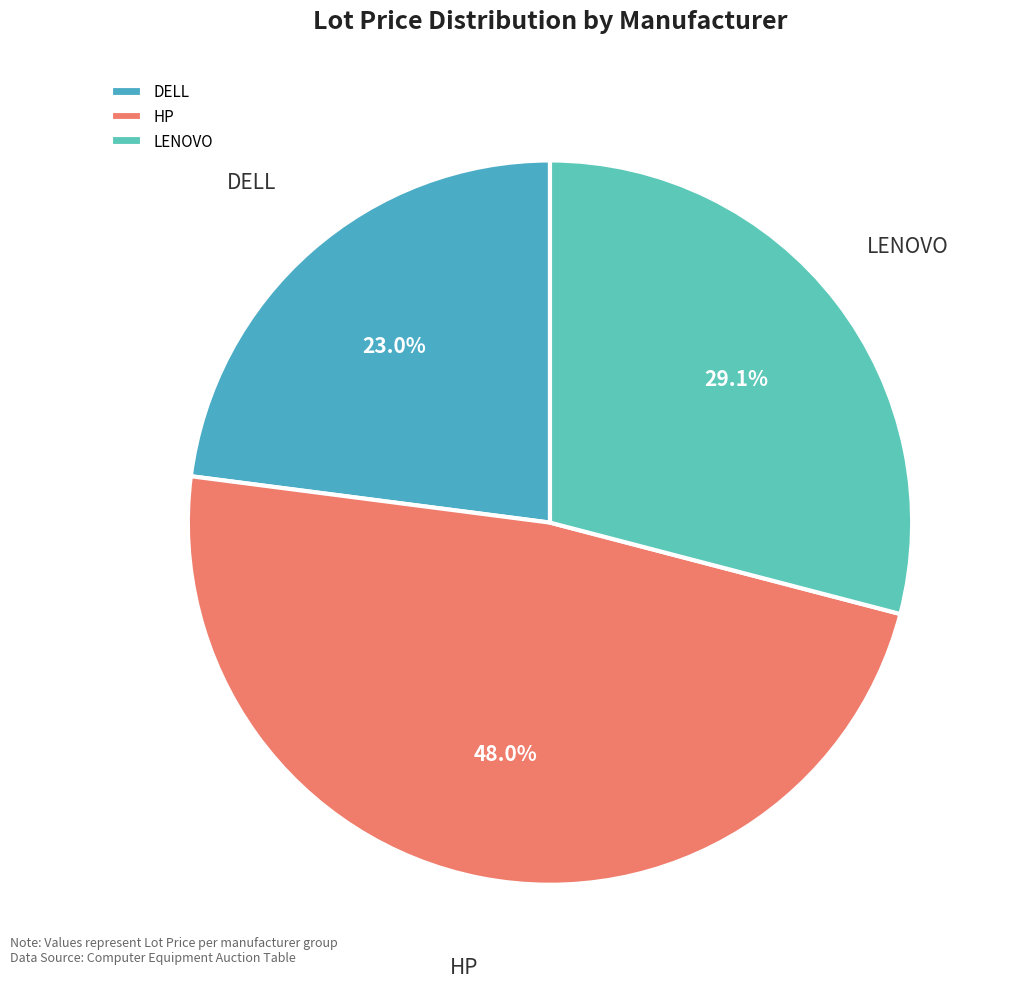

Is there a majority slice in this chart?

No